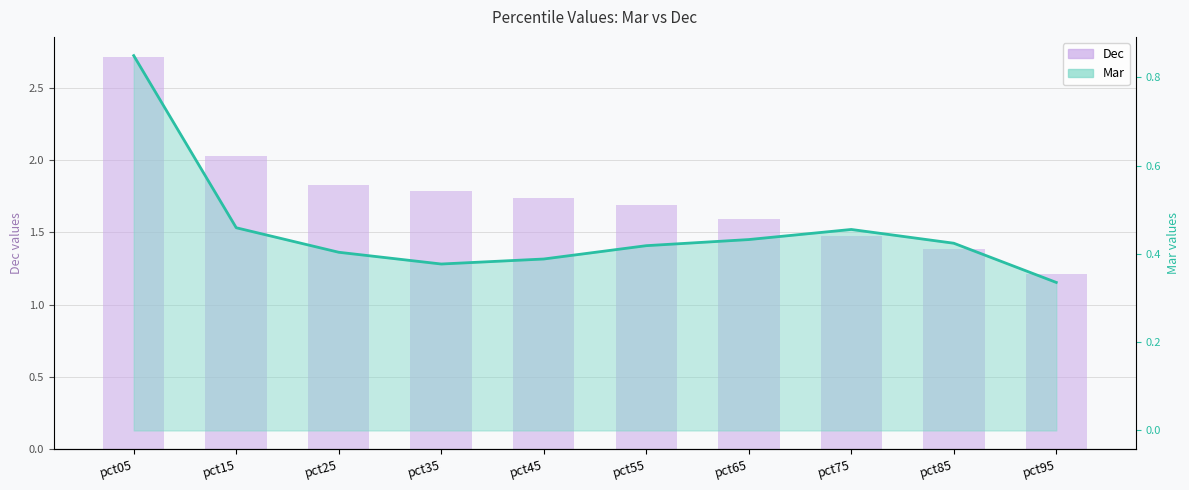

Read the Dec value at pct55.

1.7